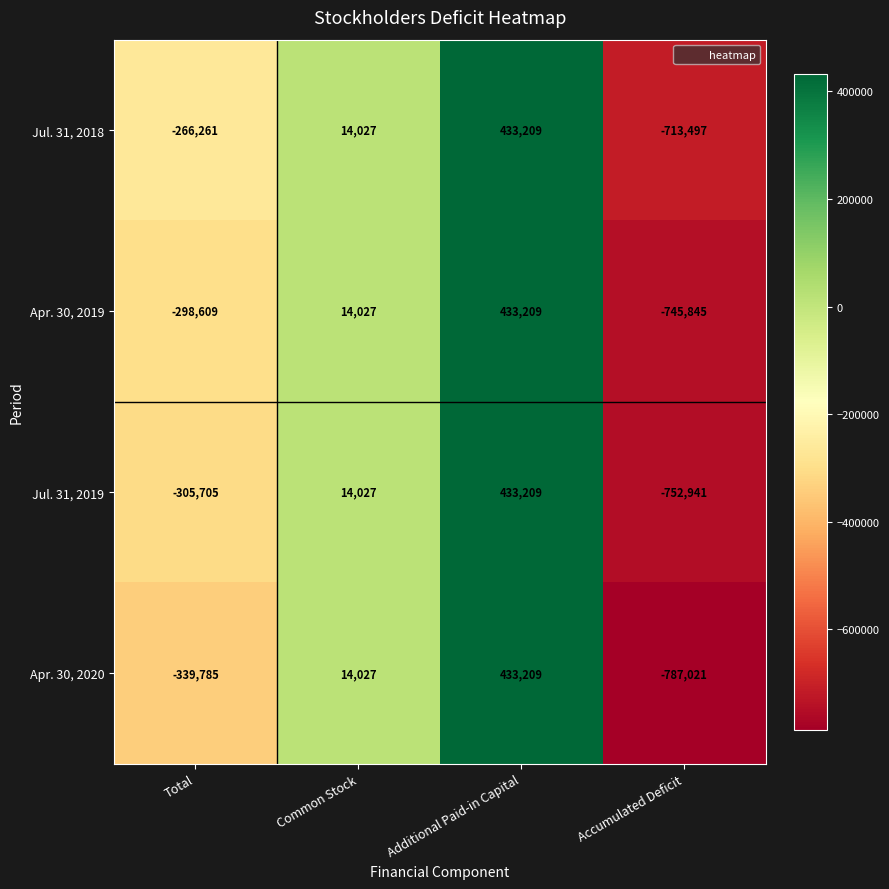

Is it true that Jul. 31, 2019 equals 22031 at Common Stock?

False